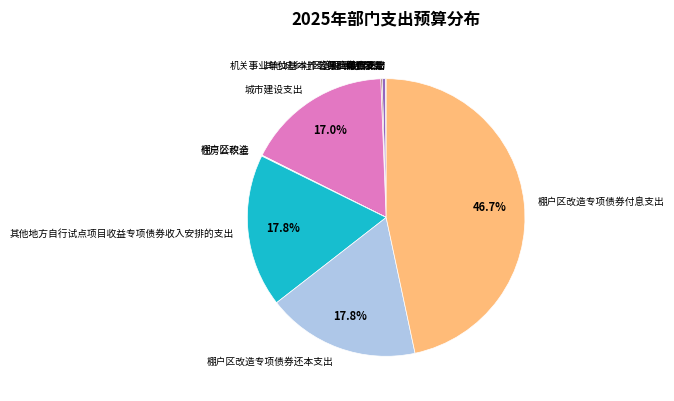

Does 城市建设支出 represent more than half of the total?

No